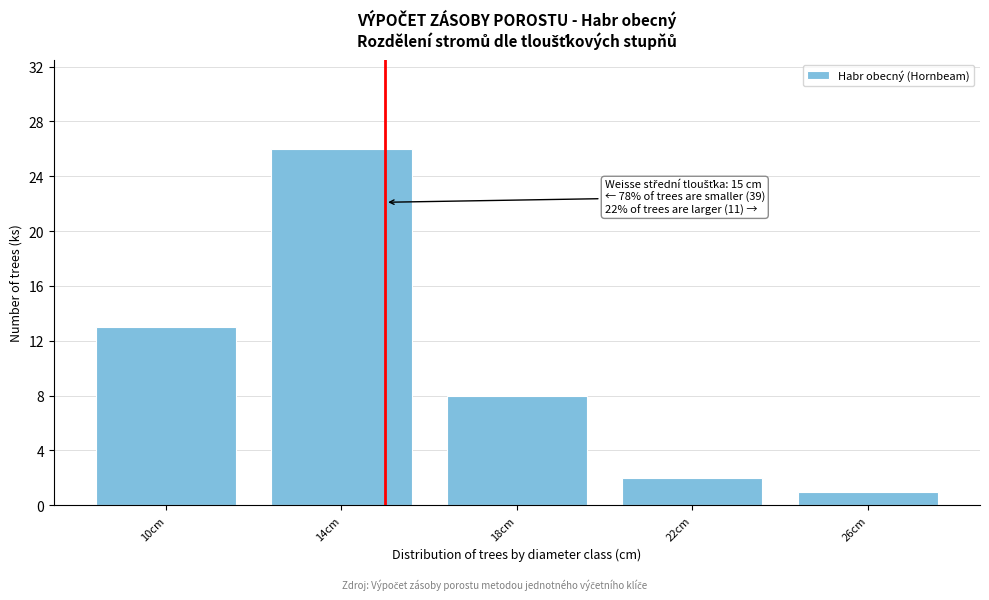

Reading left to right, transcribe all the data shown in this chart.

13	26	8	2	1